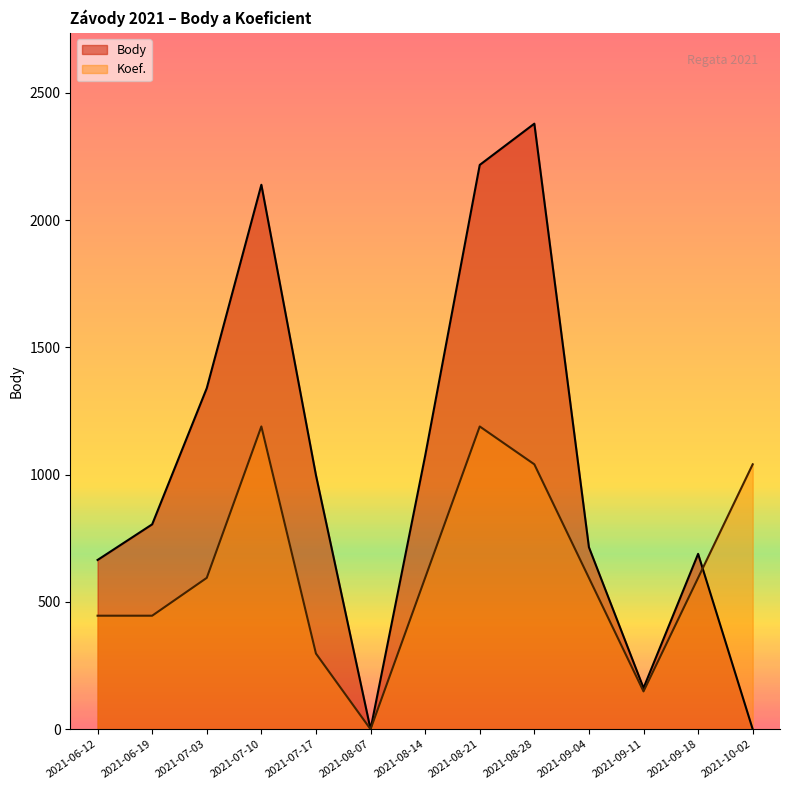

Which series has the largest range (max minus min)?

Body